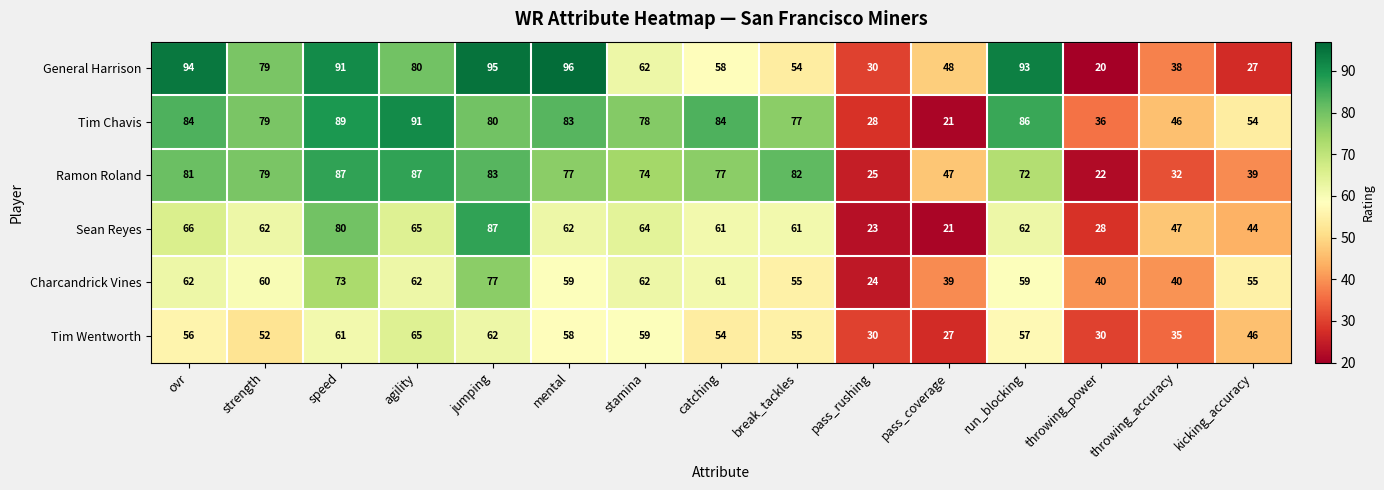

What is the approximate value of General Harrison at stamina, to the nearest 10?

60